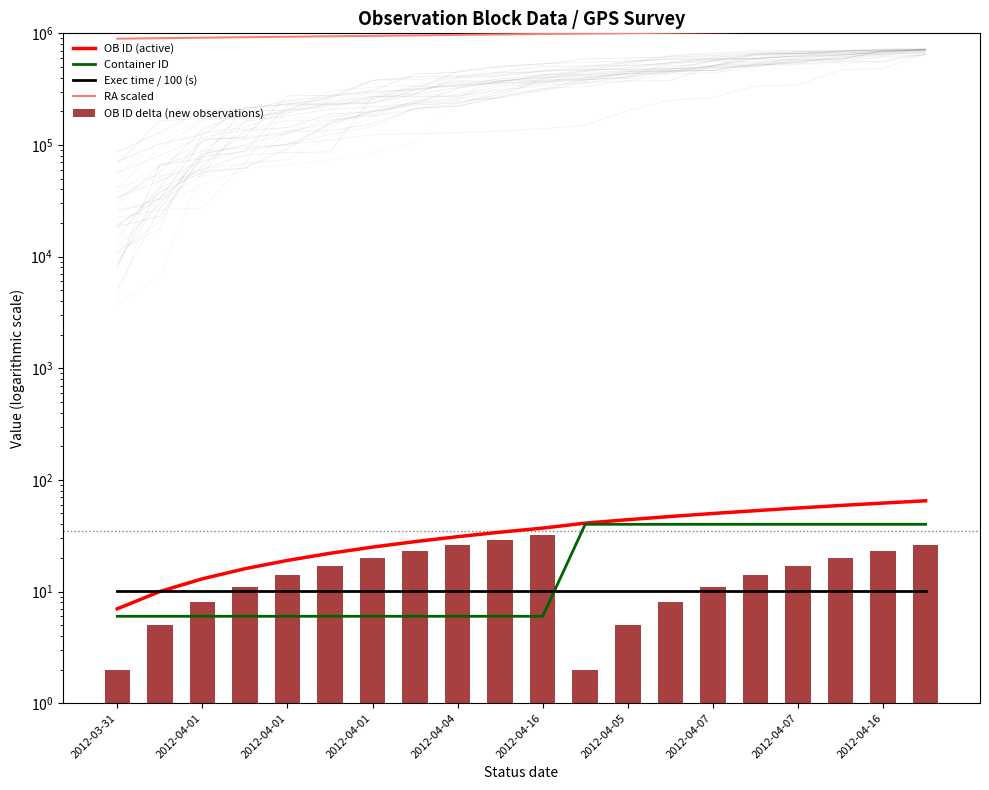

What is the sum of the RA scaled values at 2012-04-04 and 13?

1945219.4